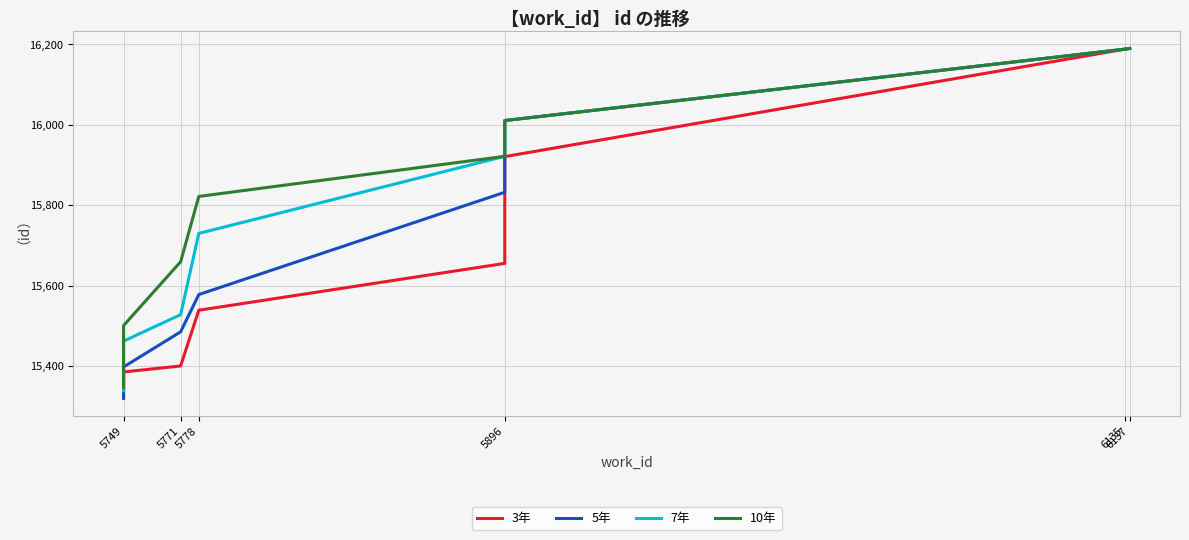

How many lines are shown in the chart?

4